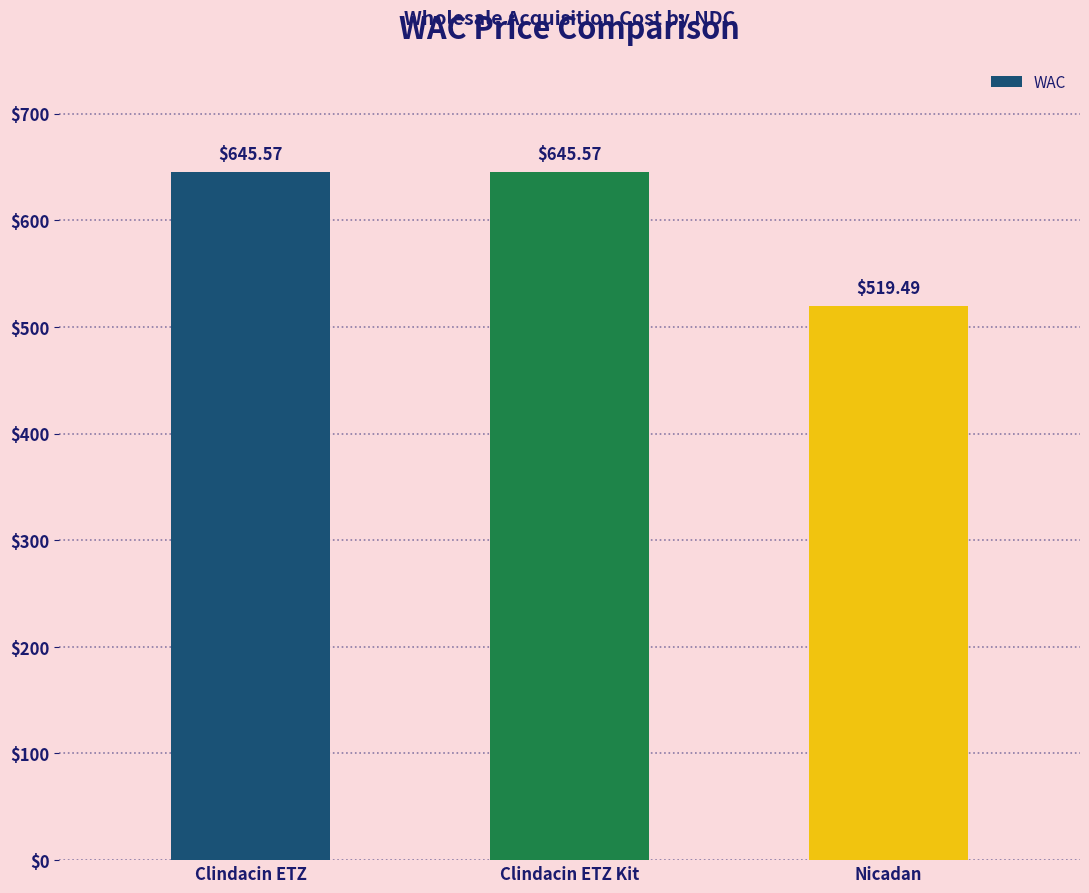

What is the maximum value shown in the chart?

645.6